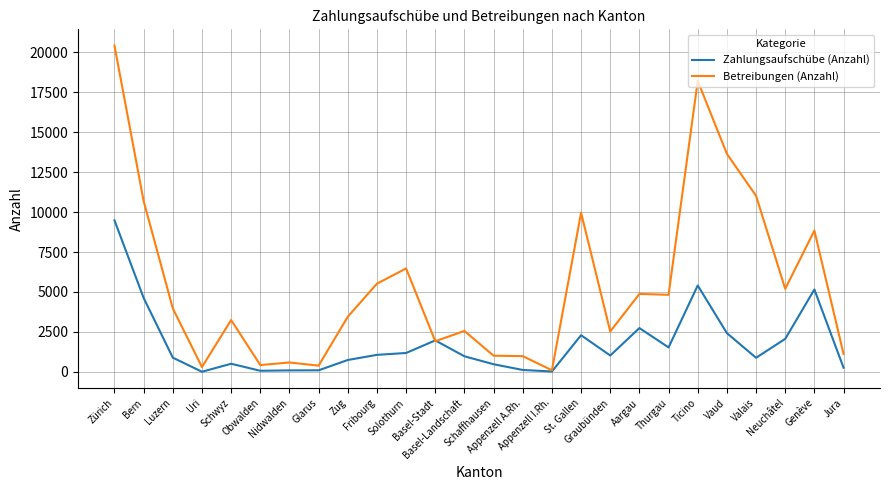

Which series has the widest spread of values?

Betreibungen (Anzahl)